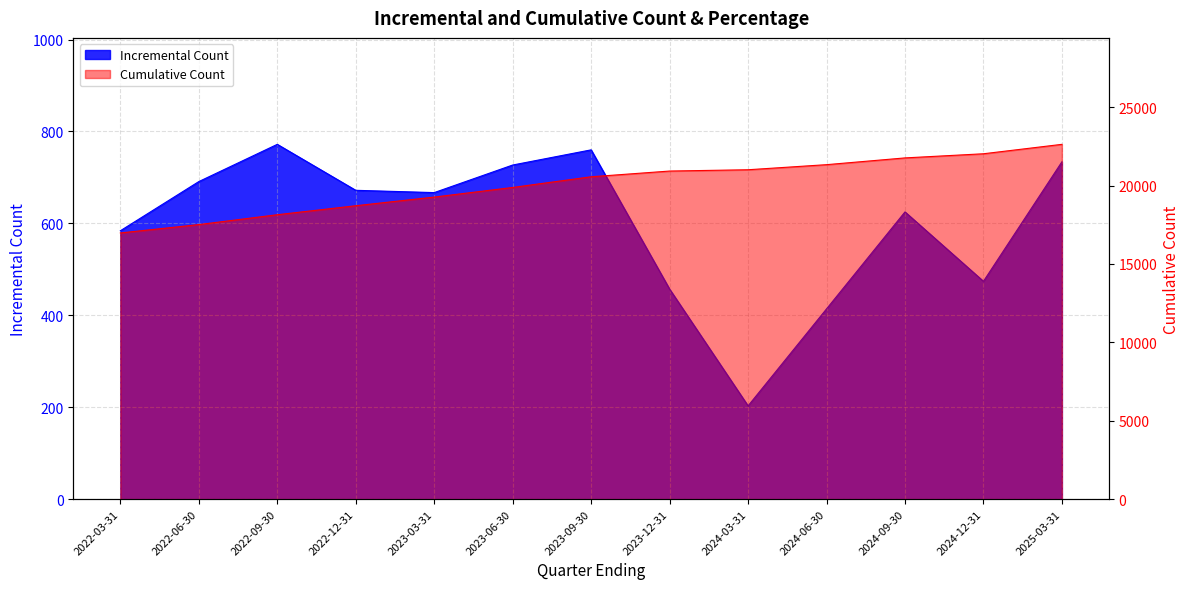

What is the difference between the second highest and minimum values in the Cumulative Count series?

5050